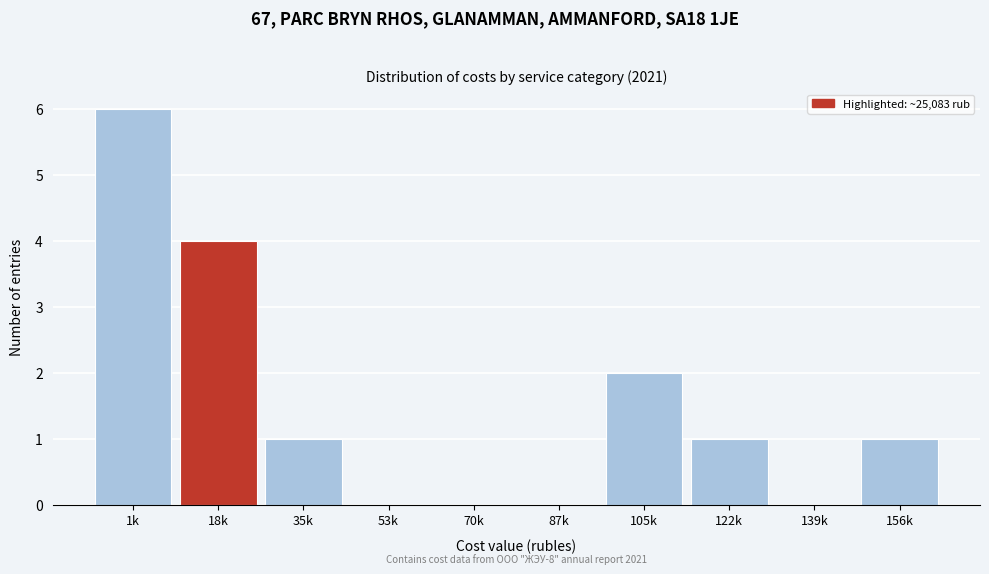

Reading left to right, extract all data points from this chart.

1k=6	18k=4	35k=1	53k=0	70k=0	87k=0	105k=2	122k=1	139k=0	156k=1